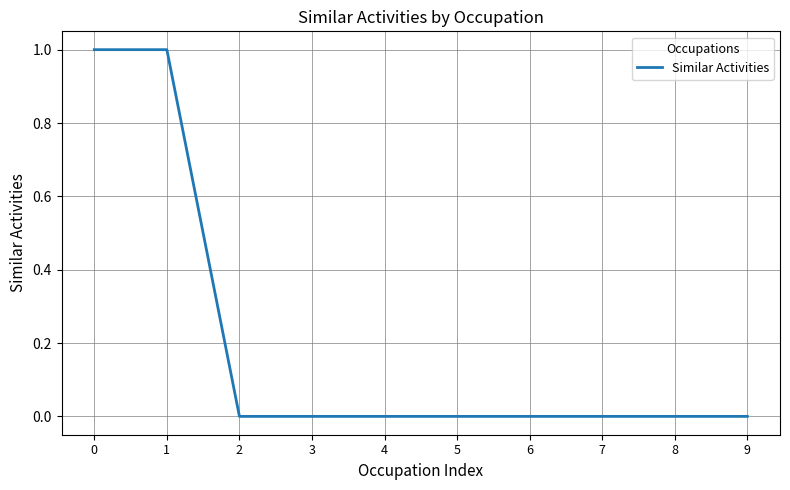

What is the sum of all values?

2